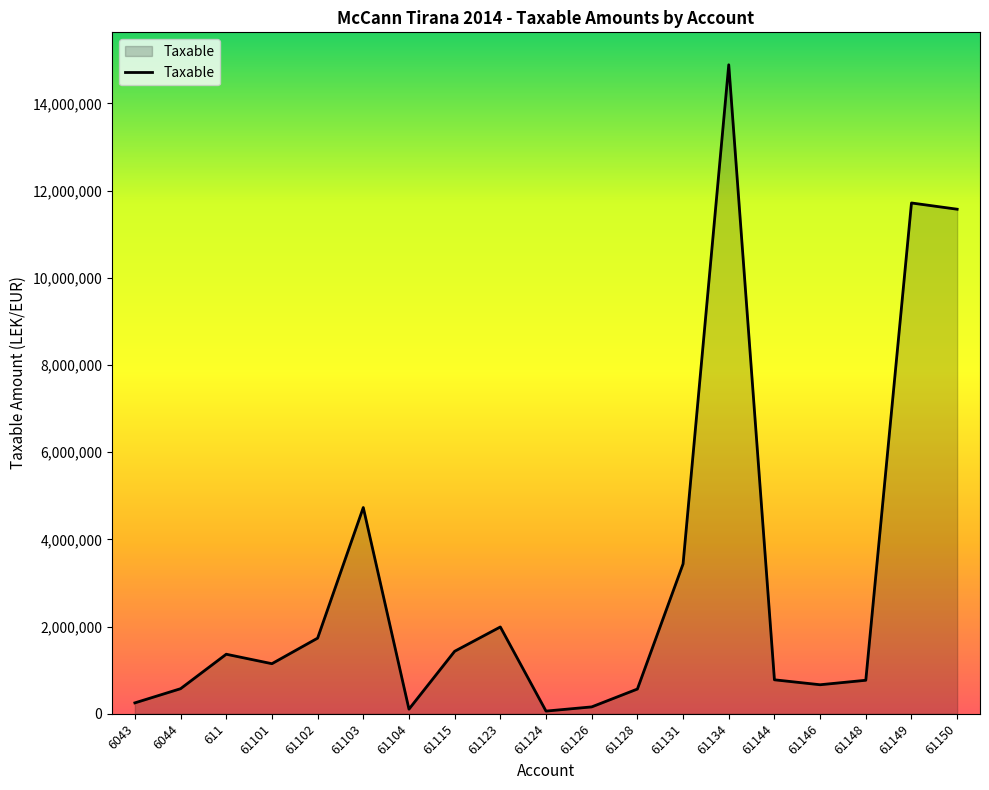

The value at 61150 is 3005953.5. True or false?

False